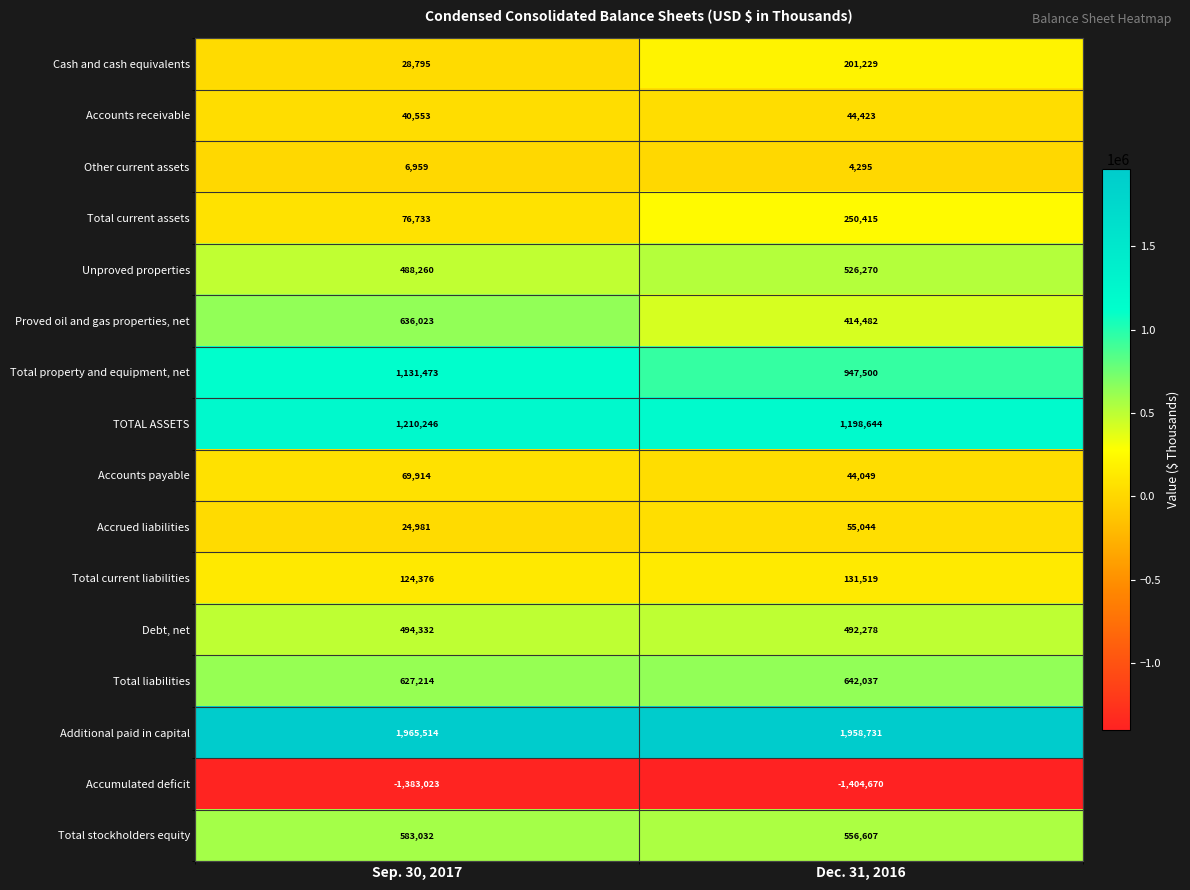

Which series changed the most between Sep. 30, 2017 and Dec. 31, 2016?

Proved oil and gas properties, net